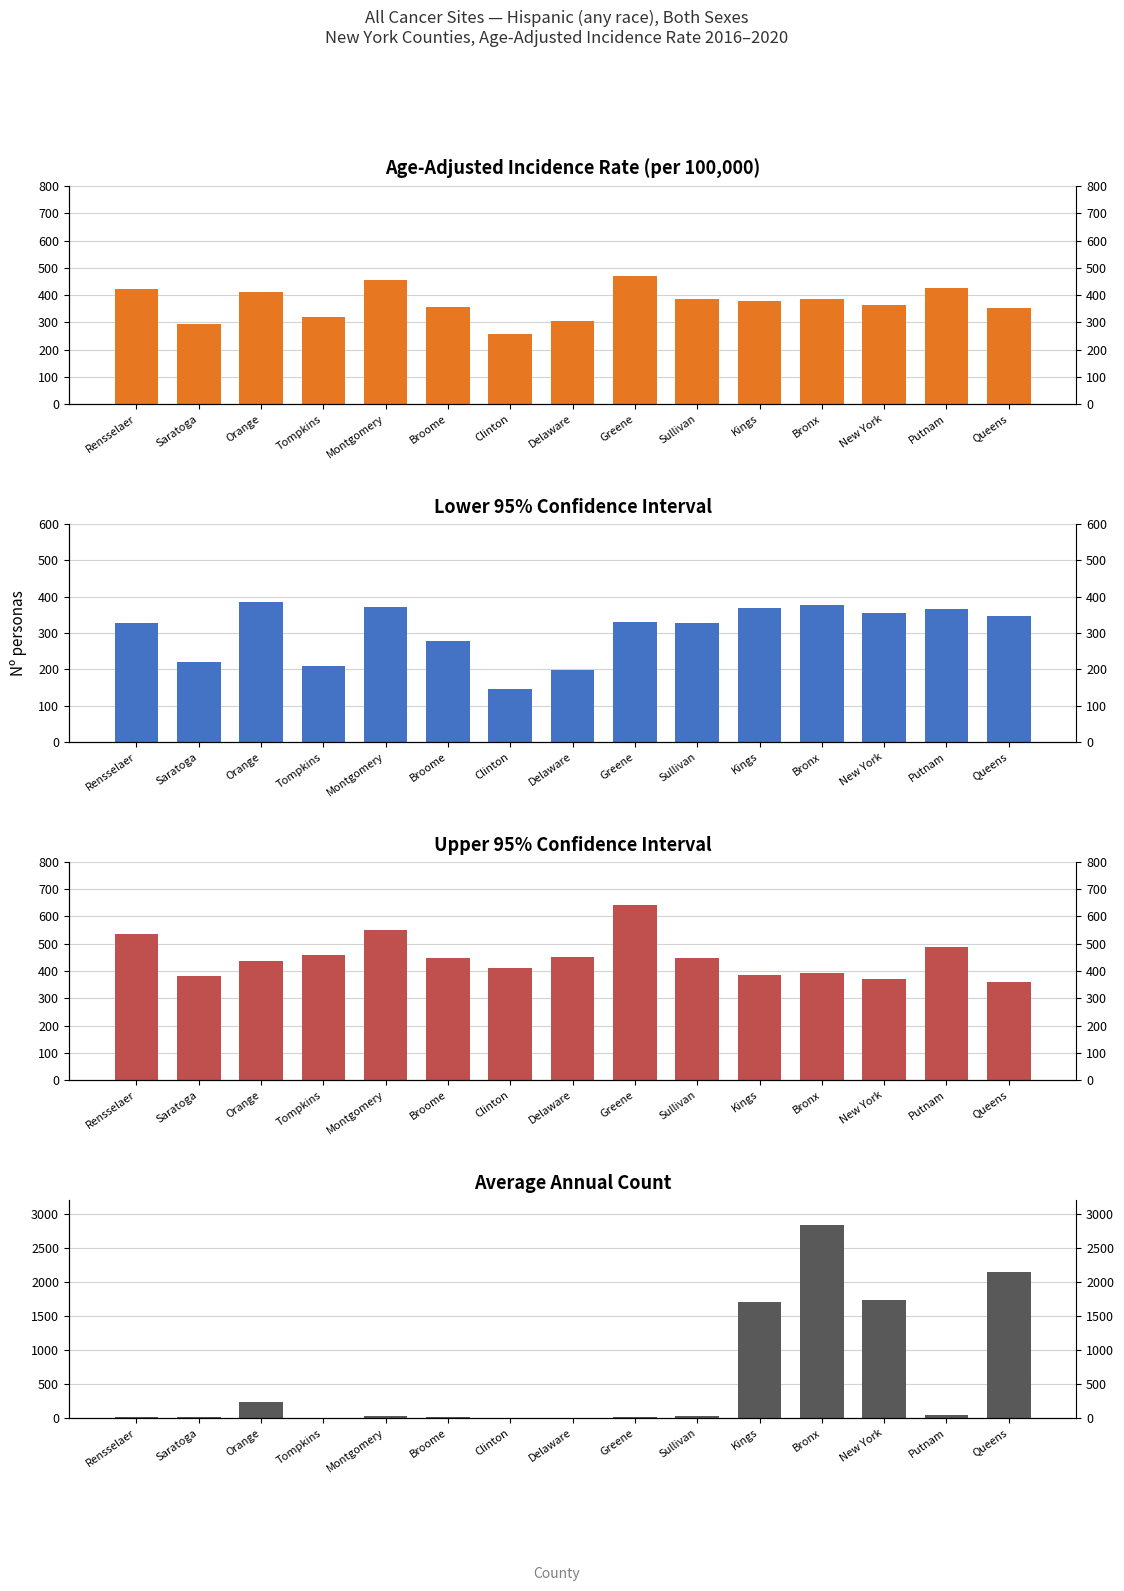

How many groups of bars are there?

15